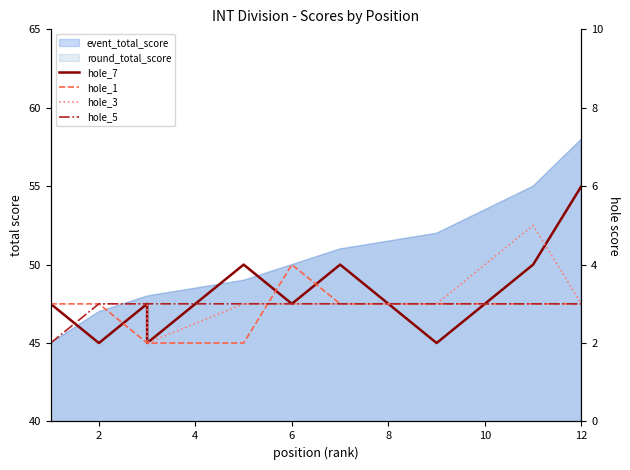

What is the sum of all hole_7 values?

39